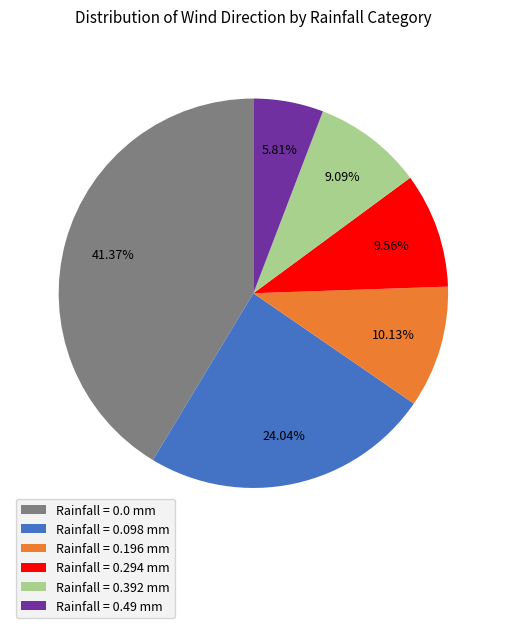

Does any single category account for the majority?

No